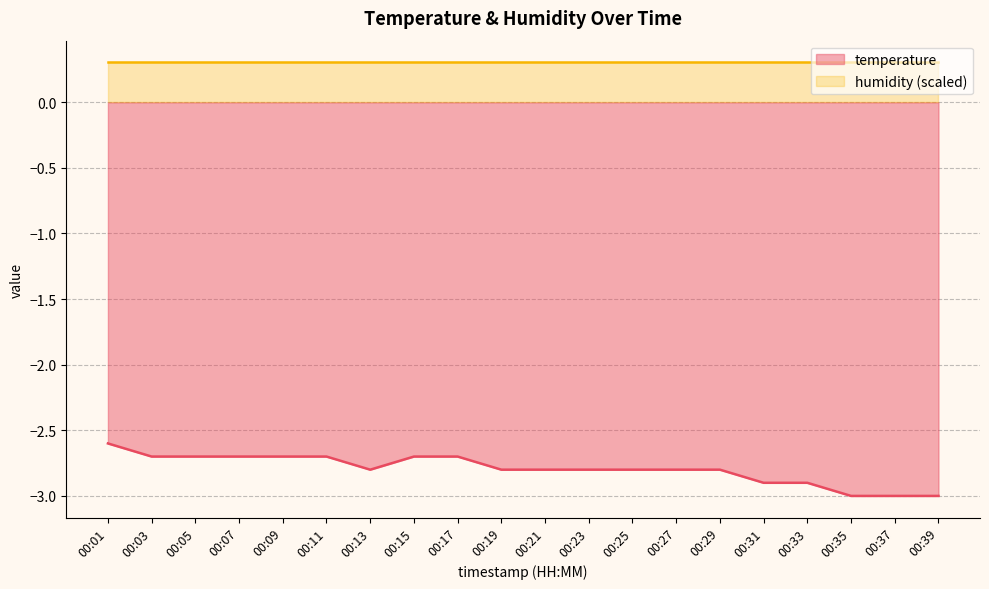

The temperature series shows -2.7 at 00:09. True or false?

True